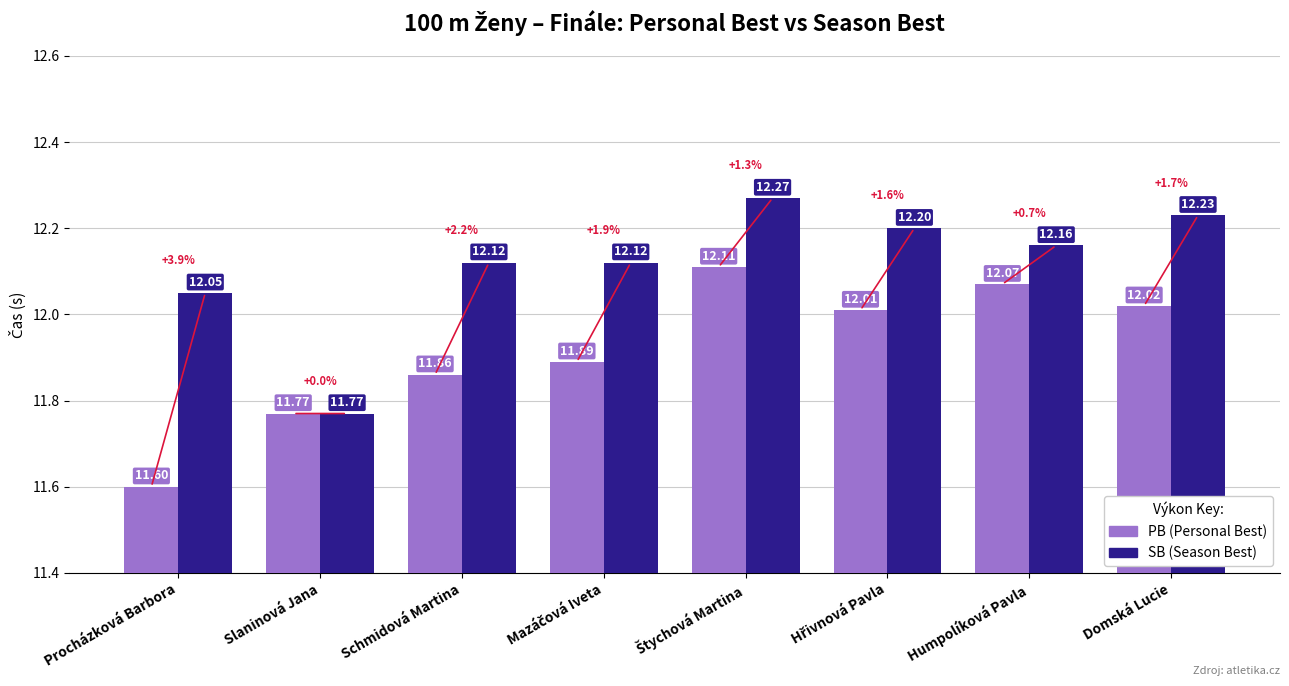

How many data points in SB (Season Best) are above 12?

7